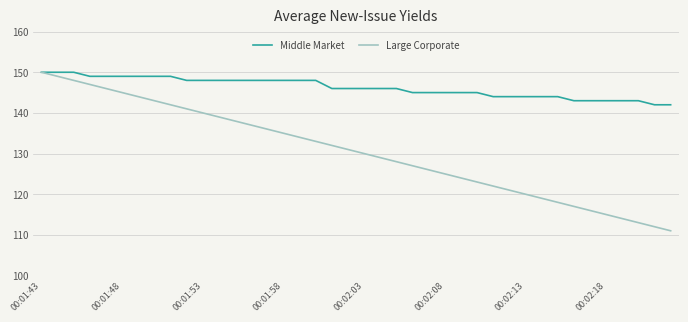

Which series has the largest range (max minus min)?

Large Corporate